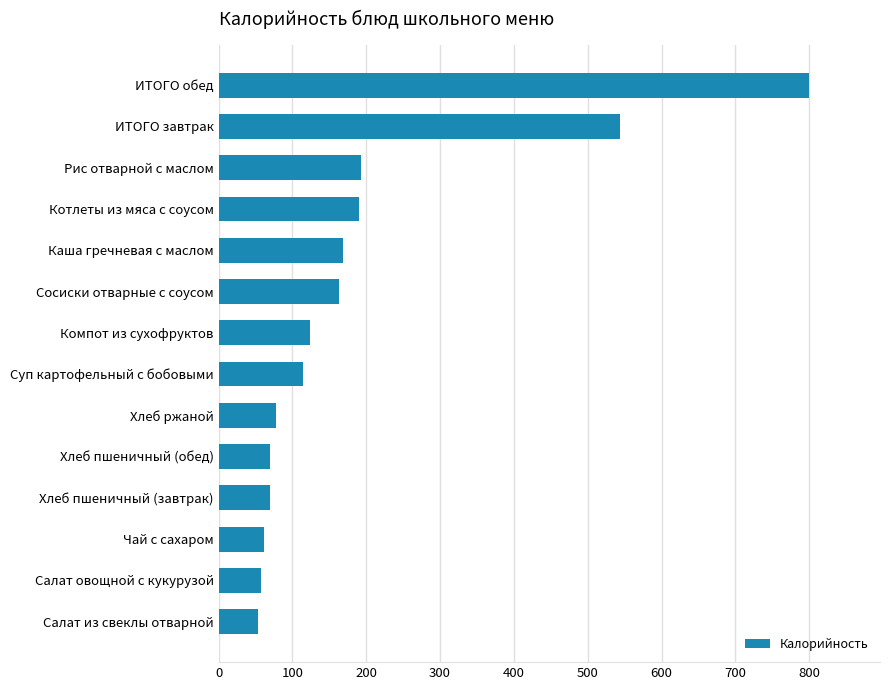

Between Компот из сухофруктов and Чай с сахаром, which is larger?

Компот из сухофруктов